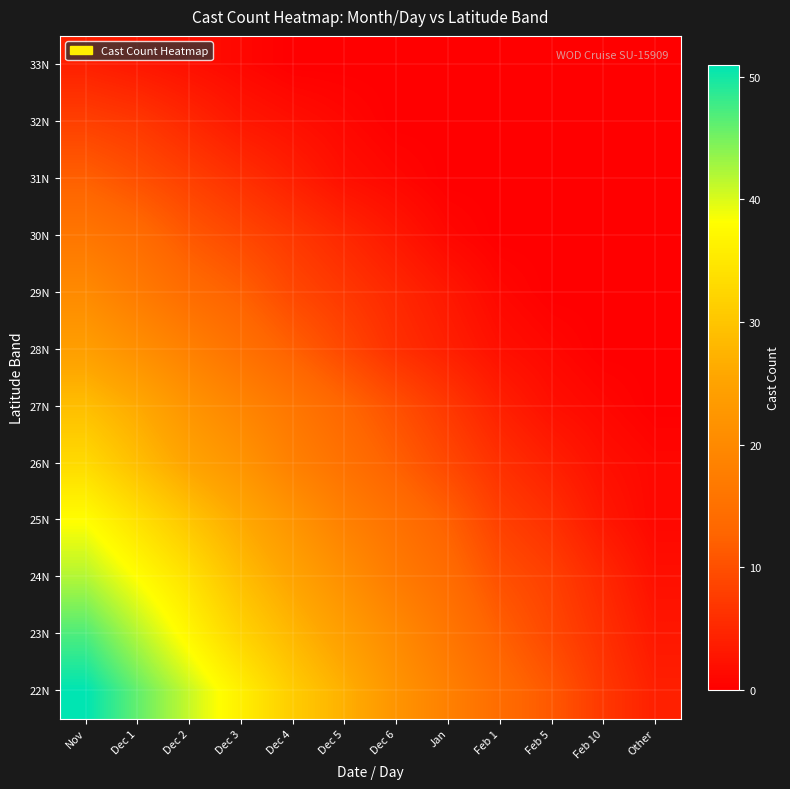

Reading left to right, transcribe all the data shown in this chart.

33N: Nov=4	Dec 1=3	Dec 2=2	Dec 3=1	Dec 4=0	Dec 5=0	Dec 6=0	Jan=0	Feb 1=0	Feb 5=0	Feb 10=0	Other=0
32N: Nov=8	Dec 1=7	Dec 2=5	Dec 3=3	Dec 4=2	Dec 5=1	Dec 6=0	Jan=0	Feb 1=0	Feb 5=0	Feb 10=0	Other=0
31N: Nov=12	Dec 1=10	Dec 2=8	Dec 3=6	Dec 4=4	Dec 5=2	Dec 6=1	Jan=0	Feb 1=0	Feb 5=0	Feb 10=0	Other=0
30N: Nov=16	Dec 1=14	Dec 2=11	Dec 3=9	Dec 4=7	Dec 5=5	Dec 6=3	Jan=1	Feb 1=0	Feb 5=0	Feb 10=0	Other=0
29N: Nov=20	Dec 1=17	Dec 2=14	Dec 3=12	Dec 4=9	Dec 5=7	Dec 6=5	Jan=3	Feb 1=1	Feb 5=0	Feb 10=0	Other=0
28N: Nov=24	Dec 1=21	Dec 2=18	Dec 3=15	Dec 4=12	Dec 5=9	Dec 6=6	Jan=4	Feb 1=2	Feb 5=1	Feb 10=0	Other=0
27N: Nov=29	Dec 1=26	Dec 2=22	Dec 3=19	Dec 4=16	Dec 5=13	Dec 6=10	Jan=7	Feb 1=4	Feb 5=2	Feb 10=1	Other=0
26N: Nov=33	Dec 1=29	Dec 2=25	Dec 3=22	Dec 4=18	Dec 5=15	Dec 6=12	Jan=9	Feb 1=6	Feb 5=4	Feb 10=2	Other=1
25N: Nov=38	Dec 1=34	Dec 2=30	Dec 3=26	Dec 4=22	Dec 5=18	Dec 6=15	Jan=12	Feb 1=8	Feb 5=6	Feb 10=3	Other=1
24N: Nov=42	Dec 1=38	Dec 2=34	Dec 3=29	Dec 4=25	Dec 5=21	Dec 6=17	Jan=14	Feb 1=10	Feb 5=8	Feb 10=5	Other=2
23N: Nov=47	Dec 1=42	Dec 2=37	Dec 3=32	Dec 4=28	Dec 5=24	Dec 6=20	Jan=16	Feb 1=12	Feb 5=9	Feb 10=6	Other=3
22N: Nov=51	Dec 1=46	Dec 2=41	Dec 3=36	Dec 4=31	Dec 5=27	Dec 6=22	Jan=18	Feb 1=14	Feb 5=11	Feb 10=7	Other=4